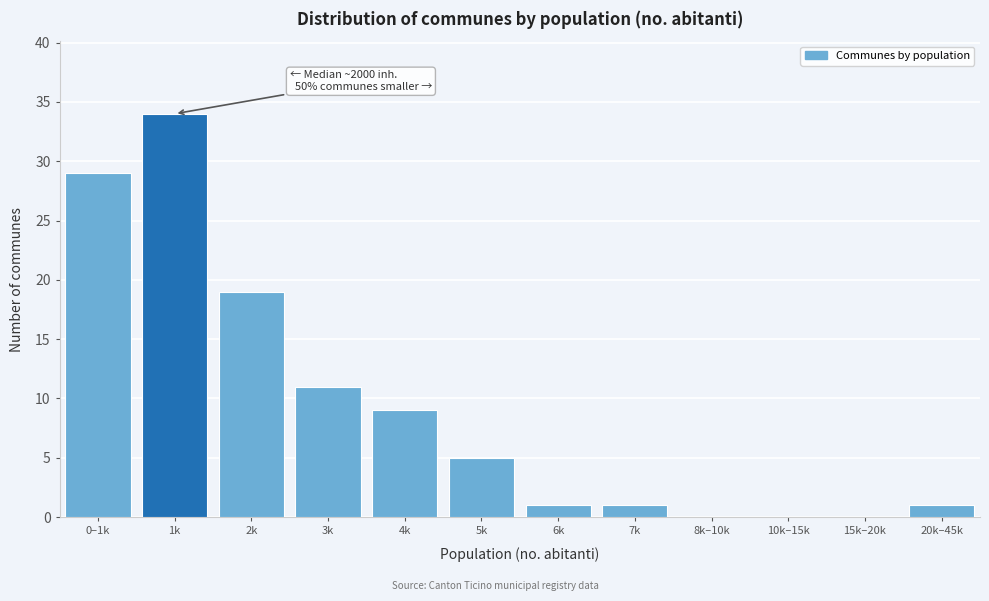

Reading right to left, extract all data points from this chart.

20k–45k=1	15k–20k=0	10k–15k=0	8k–10k=0	7k=1	6k=1	5k=5	4k=9	3k=11	2k=19	1k=34	0–1k=29